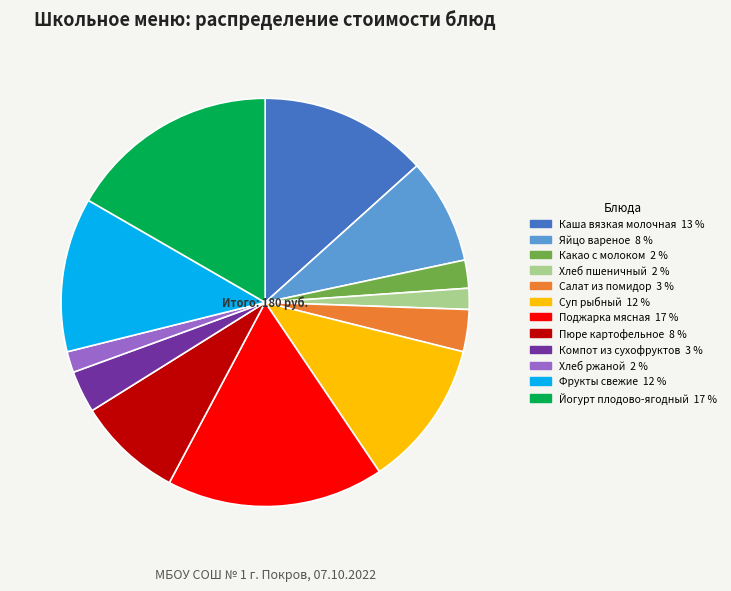

Approximately how many times larger is the value at Фрукты свежие compared to Салат из помидор?

3.7